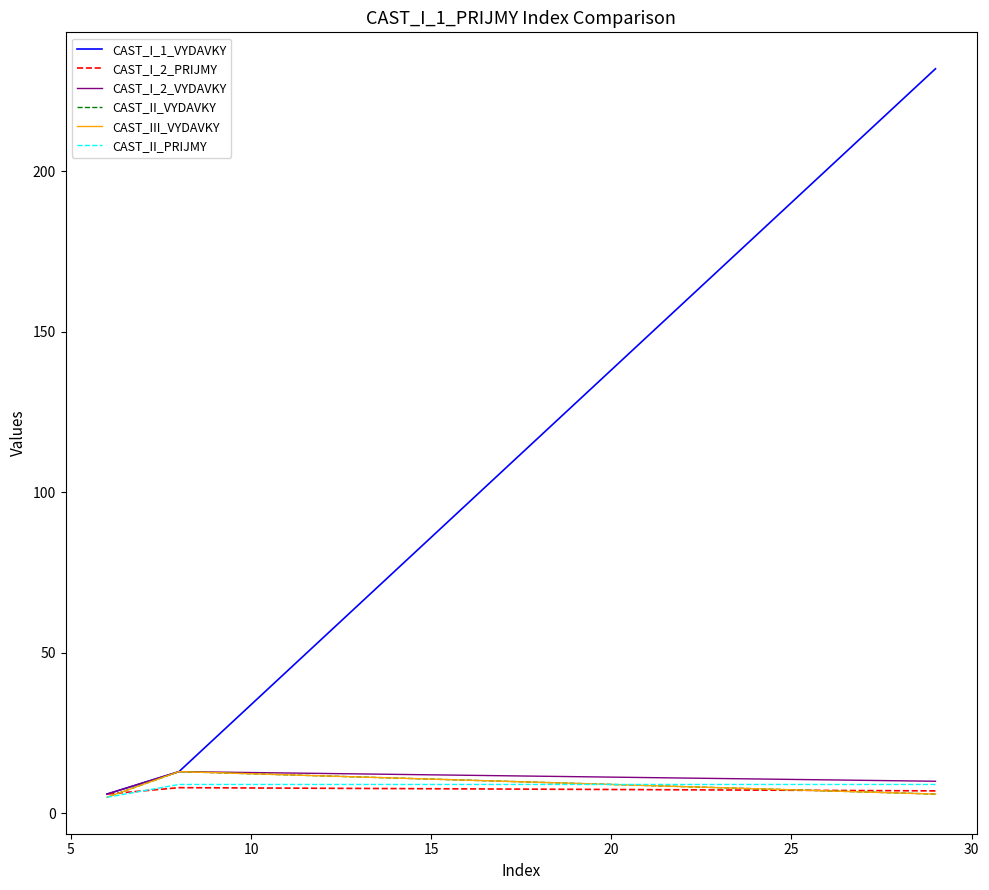

Reading left to right, transcribe all the data shown in this chart.

CAST_I_1_VYDAVKY: 232	13	6
CAST_I_2_PRIJMY: 7	8	6
CAST_I_2_VYDAVKY: 10	13	6
CAST_II_VYDAVKY: 6	13	5
CAST_III_VYDAVKY: 6	13	5
CAST_II_PRIJMY: 9	9	5